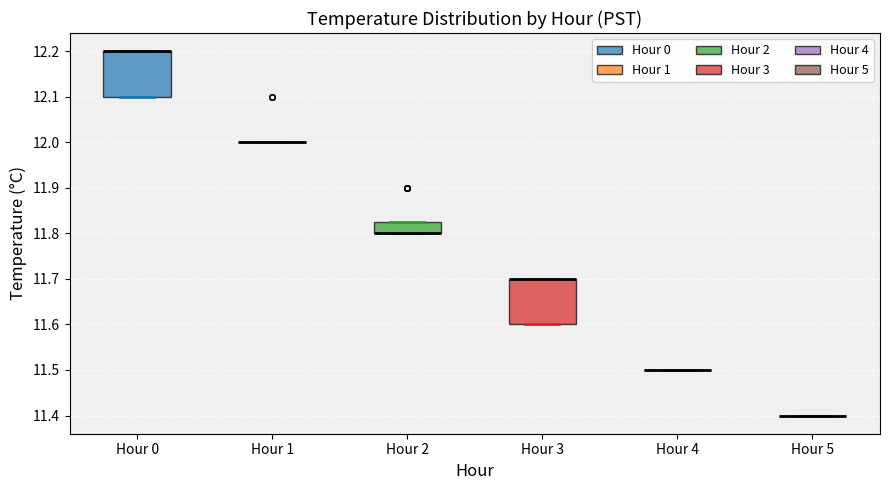

Reading left to right, read every box against the y-axis: the position of its median line, the range the box covers, and the ends of its whiskers. The values are not printed on the chart, so give them approximately, as read against the axis.

Hour 0: median 12.20 (drawn on the box's upper edge), box 12.10 to 12.20, whiskers 12.10 to 12.20
Hour 1: box collapsed to a line at 12.00, whiskers 12.00 to 12.00
Hour 2: median 11.80 (drawn on the box's lower edge), box 11.80 to 11.83, whiskers 11.80 to 11.83
Hour 3: median 11.70 (drawn on the box's upper edge), box 11.60 to 11.70, whiskers 11.60 to 11.70
Hour 4: box collapsed to a line at 11.50, whiskers 11.50 to 11.50
Hour 5: box collapsed to a line at 11.40, whiskers 11.40 to 11.40